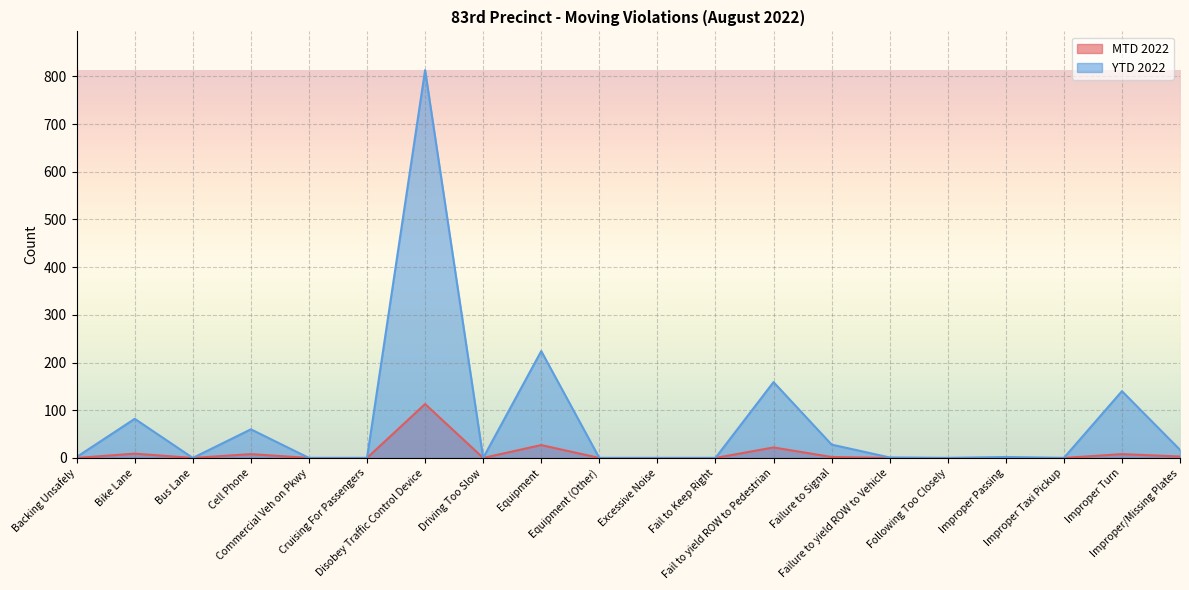

True or false: YTD 2022 and MTD 2022 cross at least once.

False